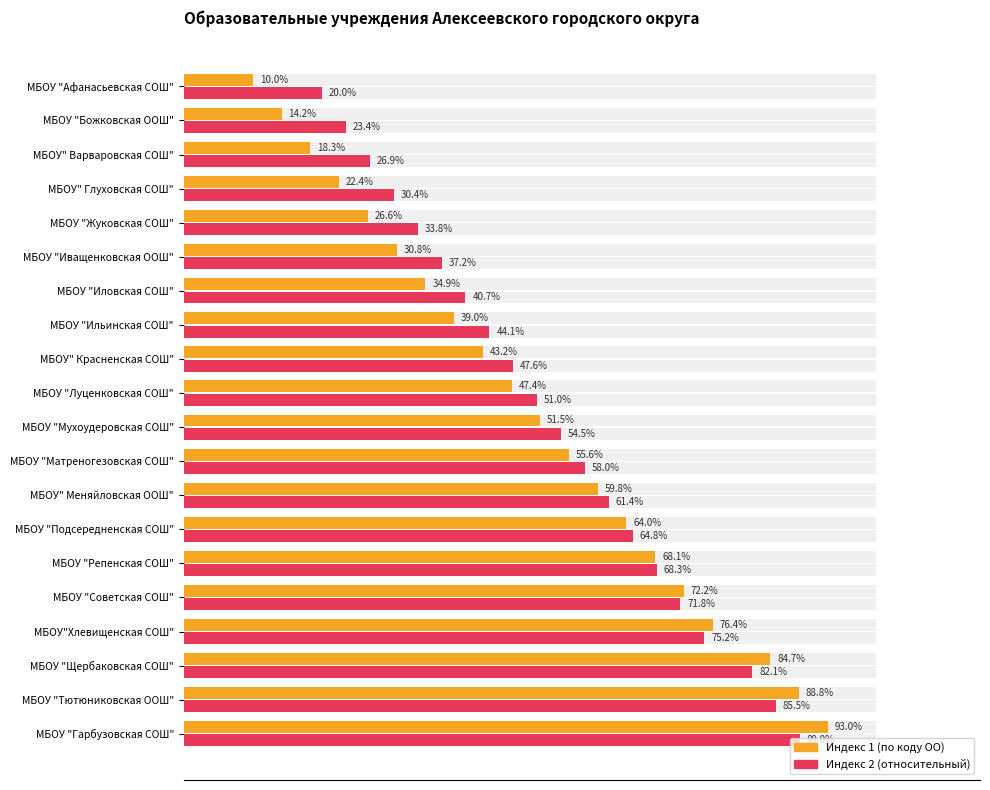

Are the bars horizontal?

Yes